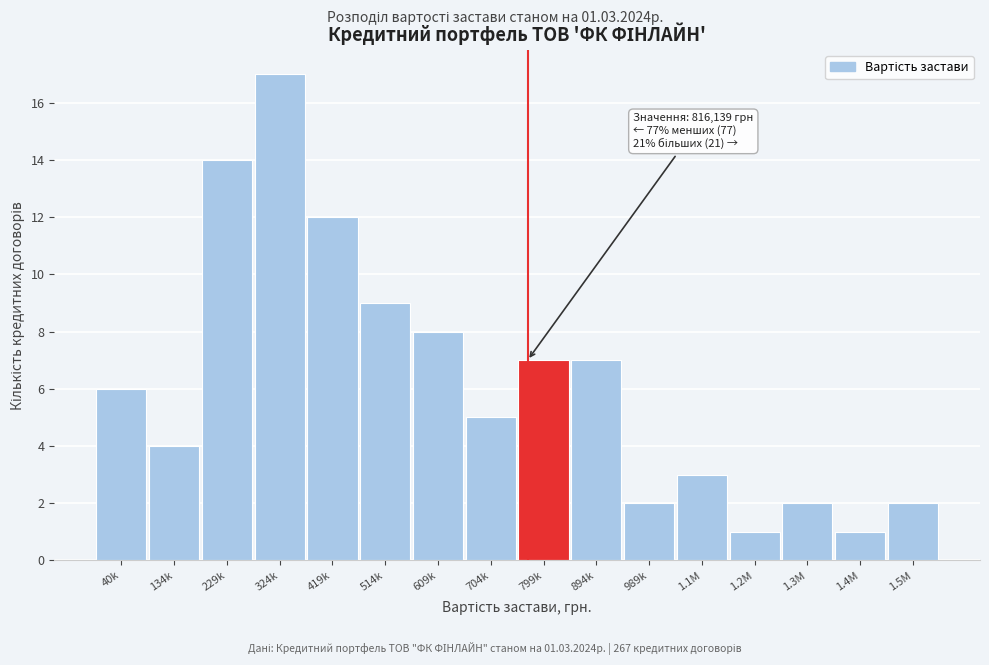

Reading right to left, extract all data points from this chart.

2	1	2	1	3	2	7	7	5	8	9	12	17	14	4	6